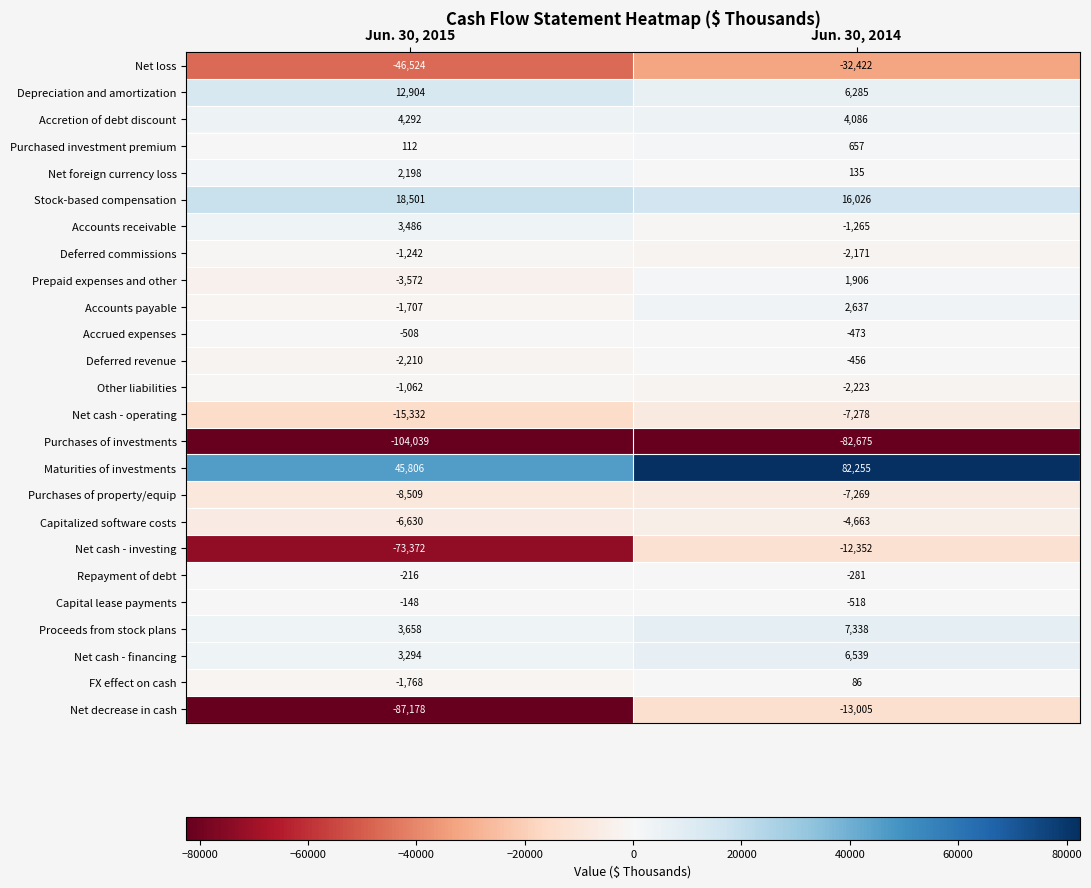

What is the total value across all series at Jun. 30, 2015?

-259766